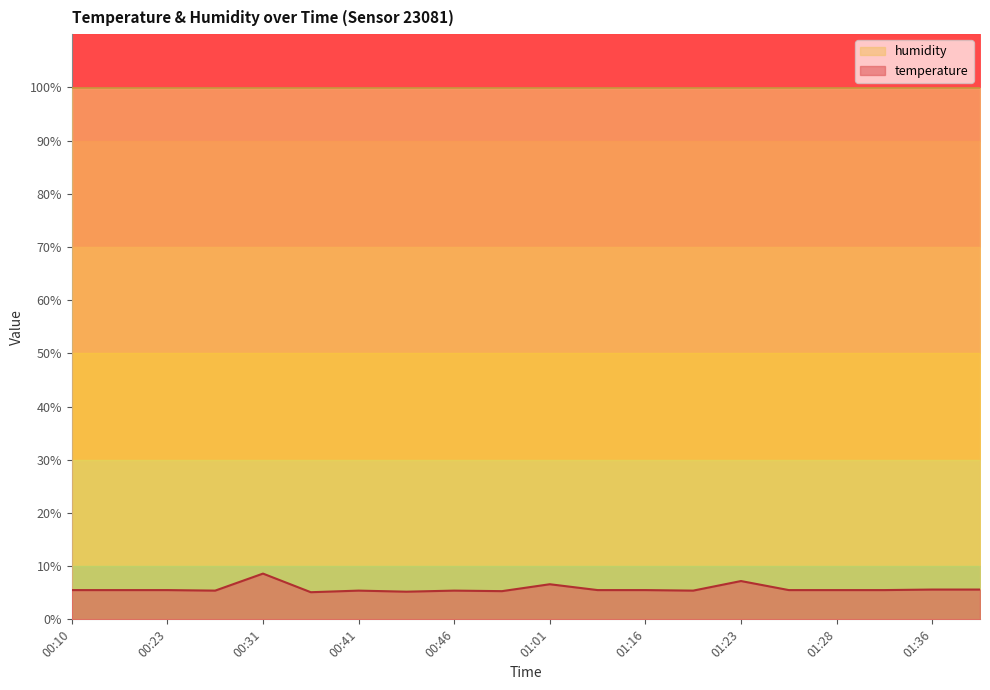

List the labels in order of value, smallest first.

00:36, 00:43, 00:59, 00:28, 00:41, 00:46, 01:21, 00:10, 00:17, 00:23, 01:11, 01:16, 01:26, 01:28, 01:31, 01:36, 01:38, 01:01, 01:23, 00:31